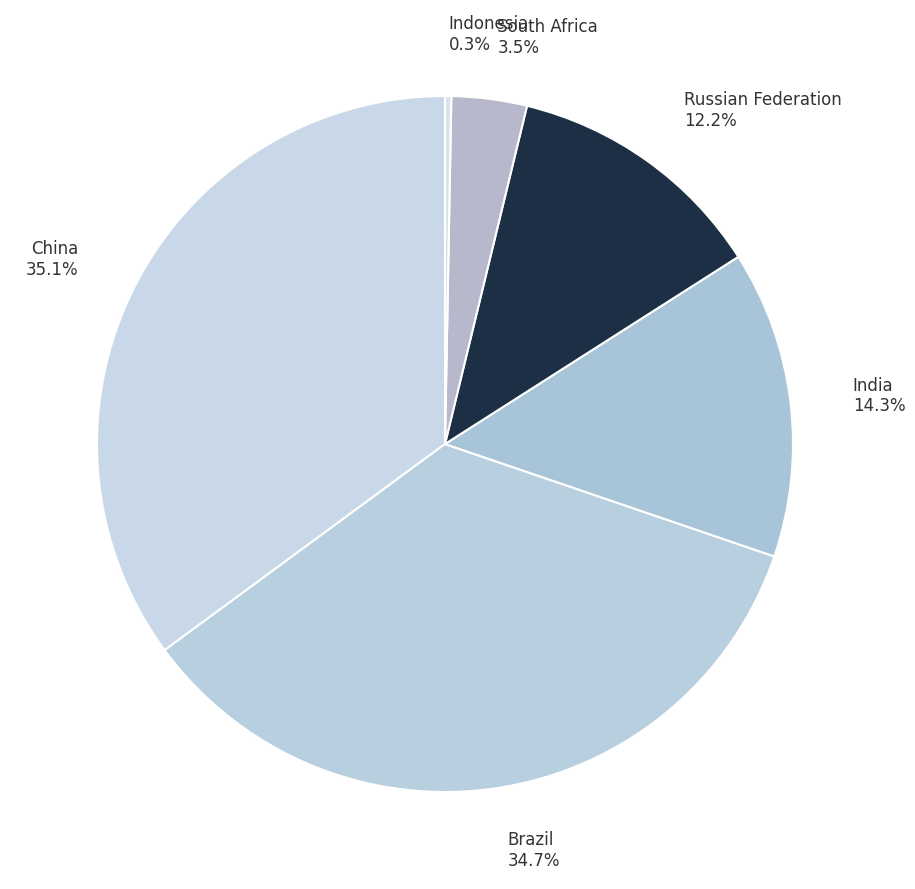

Is there any slice that represents more than half of the pie?

No